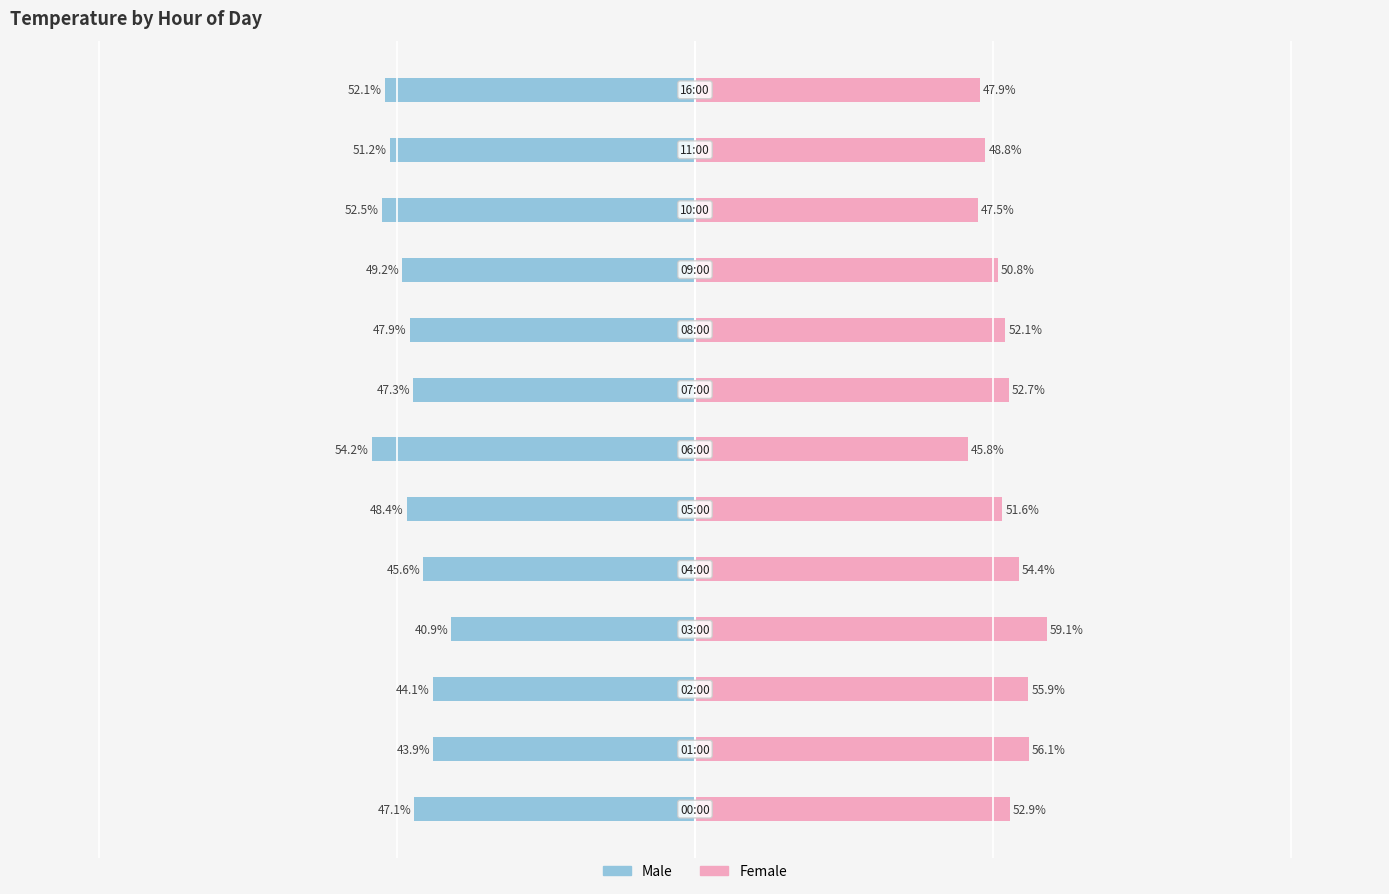

How many distinct data groups are displayed?

2